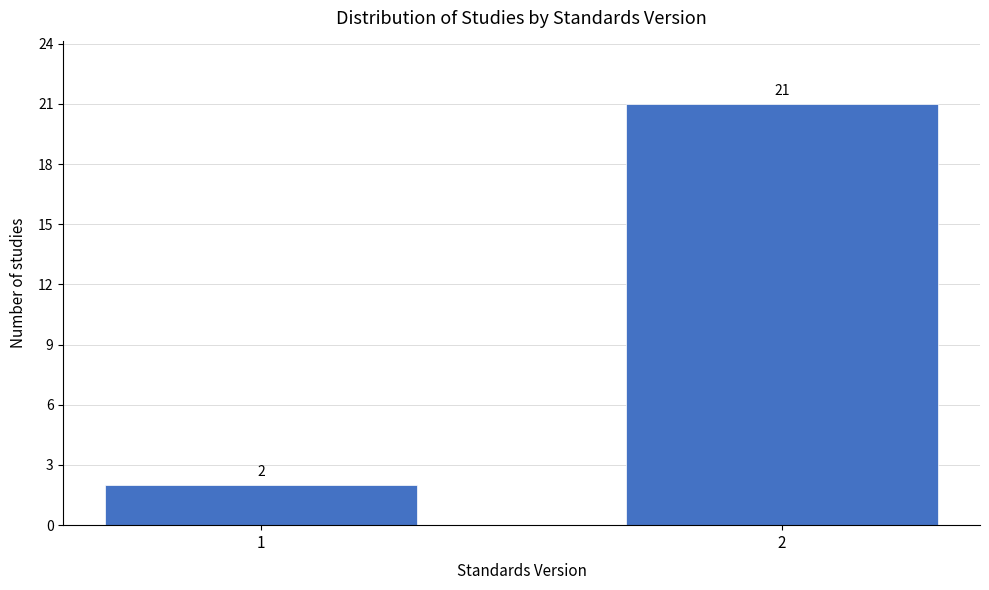

Reading left to right, what are all the values shown in this chart?

1=2	2=21